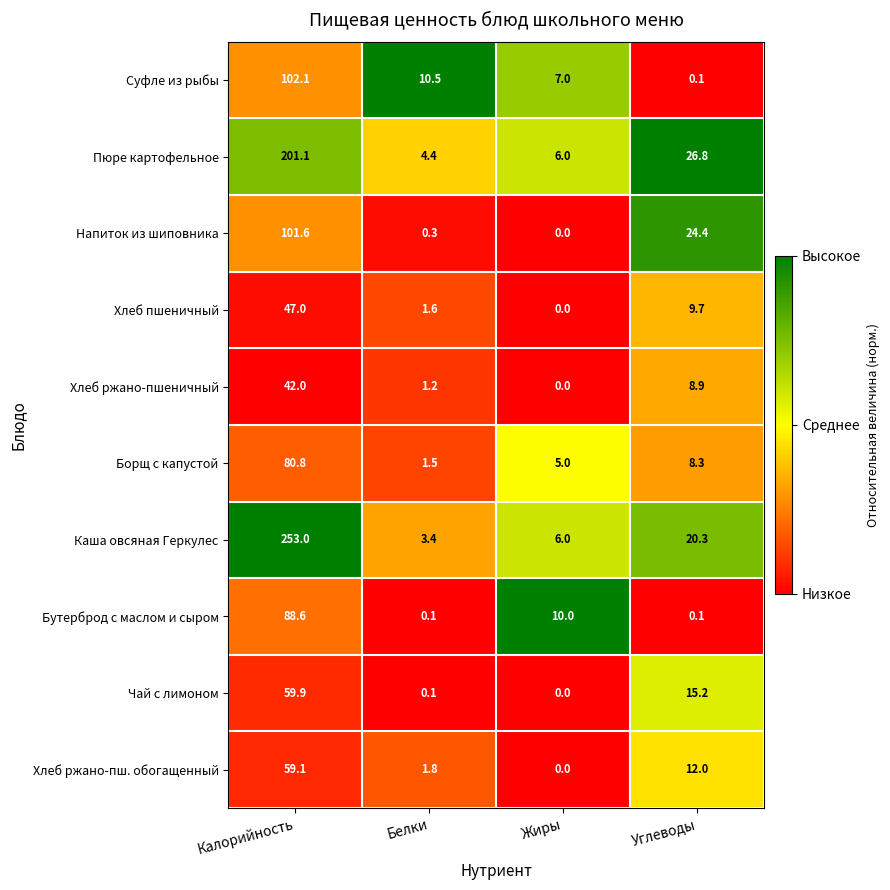

Rank the series by their maximum value, from highest to lowest.

Каша овсяная Геркулес, Пюре картофельное, Суфле из рыбы, Напиток из шиповника, Бутерброд с маслом и сыром, Борщ с капустой, Чай с лимоном, Хлеб ржано-пш. обогащенный, Хлеб пшеничный, Хлеб ржано-пшеничный